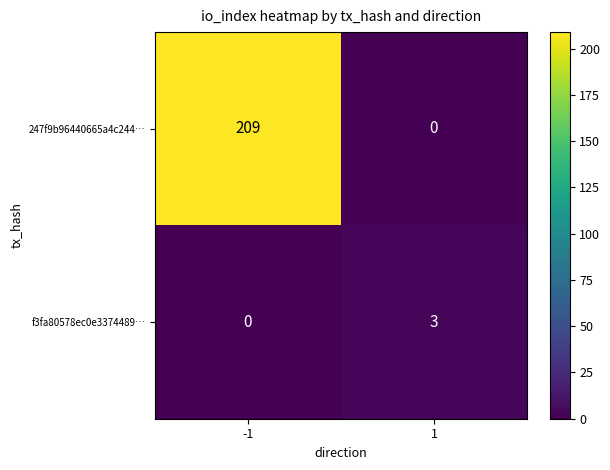

At which category is the sum across all series the highest?

-1